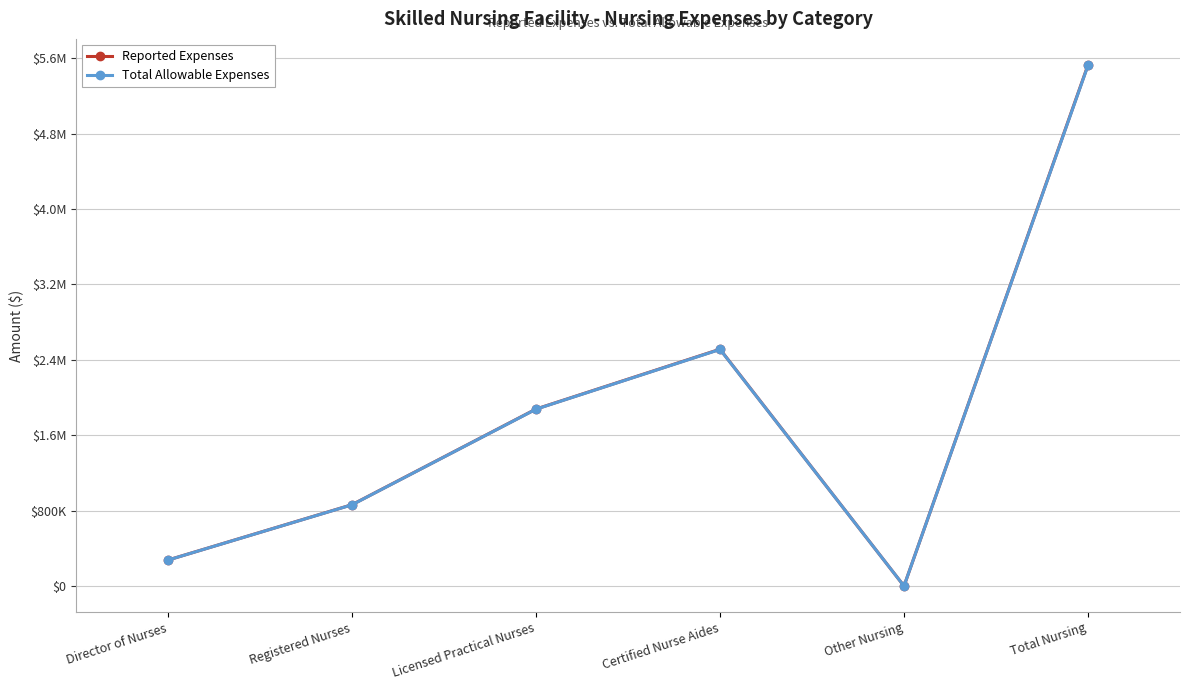

What are all the series names shown in the legend?

Reported Expenses, Total Allowable Expenses